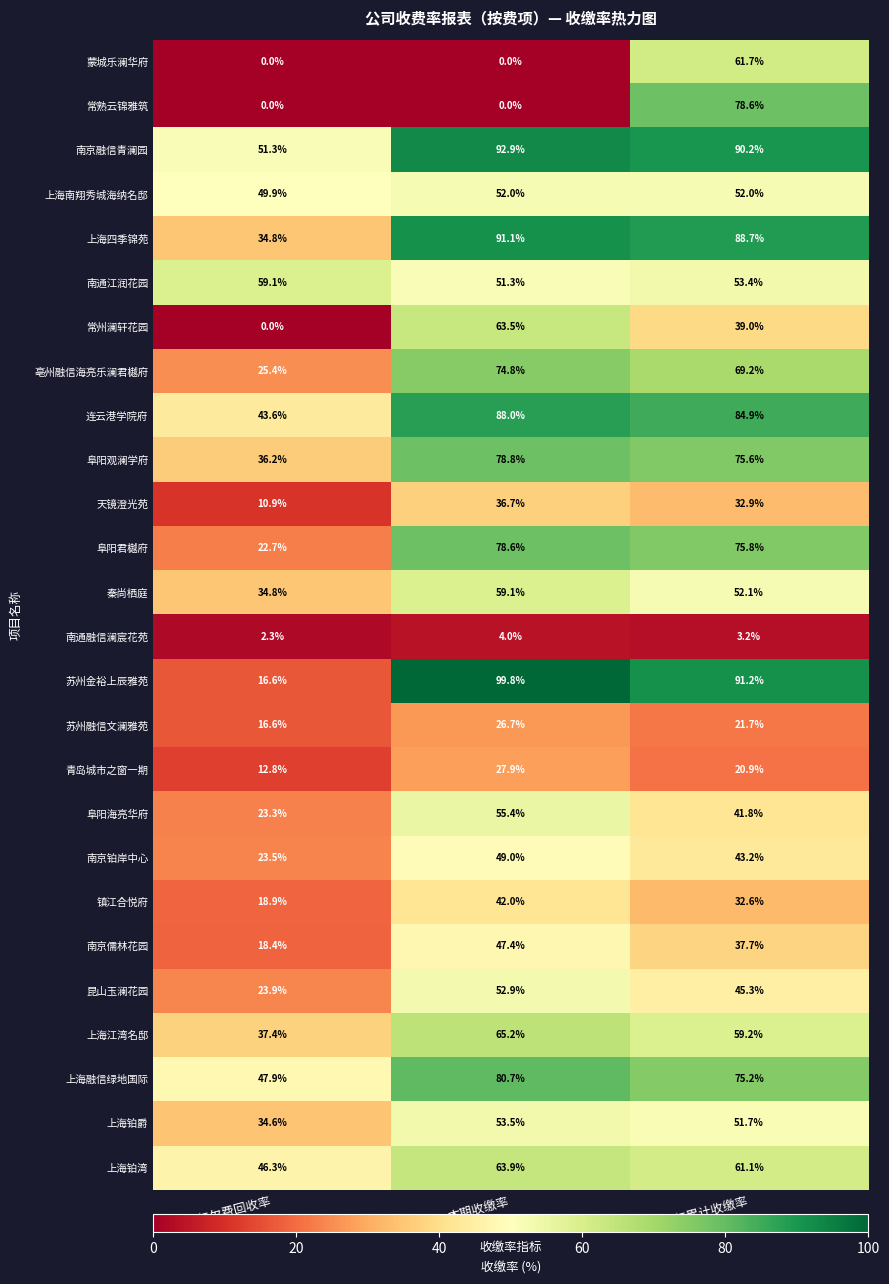

Is it true that 上海四季锦苑 equals 127.6 at 本期收缴率?

False